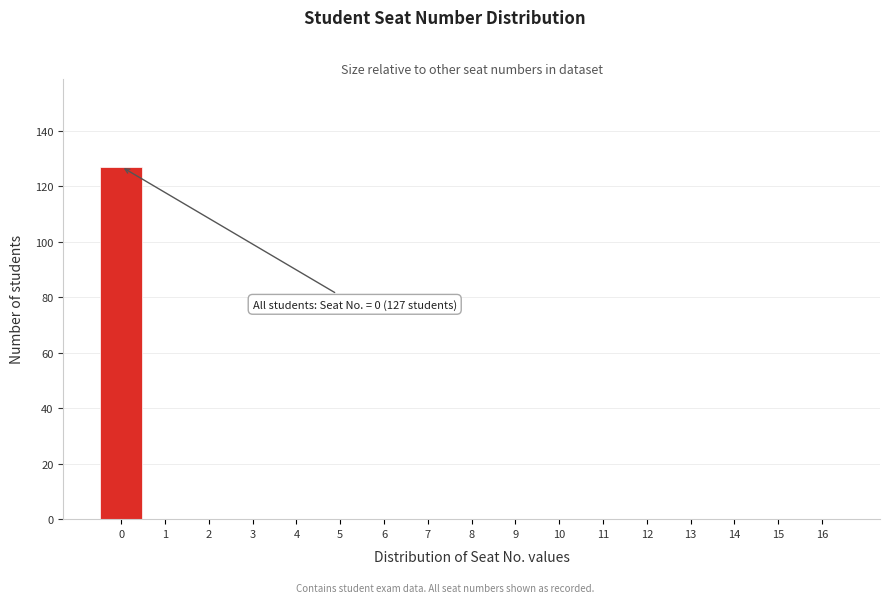

Reading left to right, what are all the values shown in this chart?

0=127	1=0	2=0	3=0	4=0	5=0	6=0	7=0	8=0	9=0	10=0	11=0	12=0	13=0	14=0	15=0	16=0